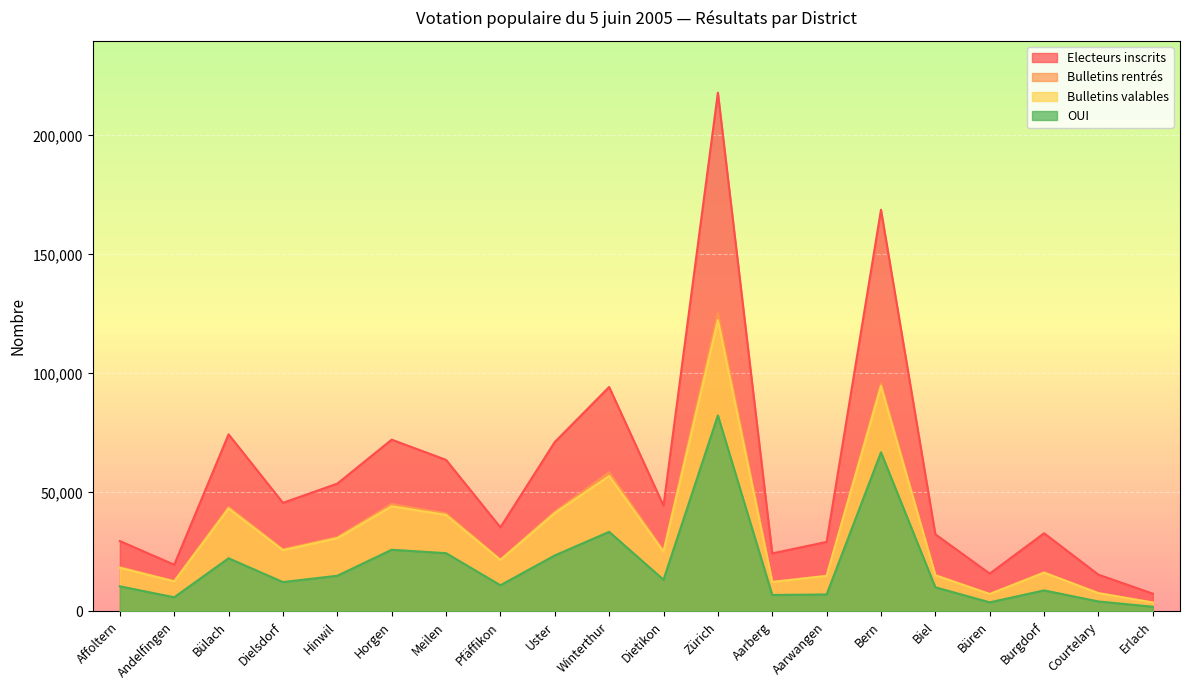

At which category is the sum across all series the highest?

Zürich